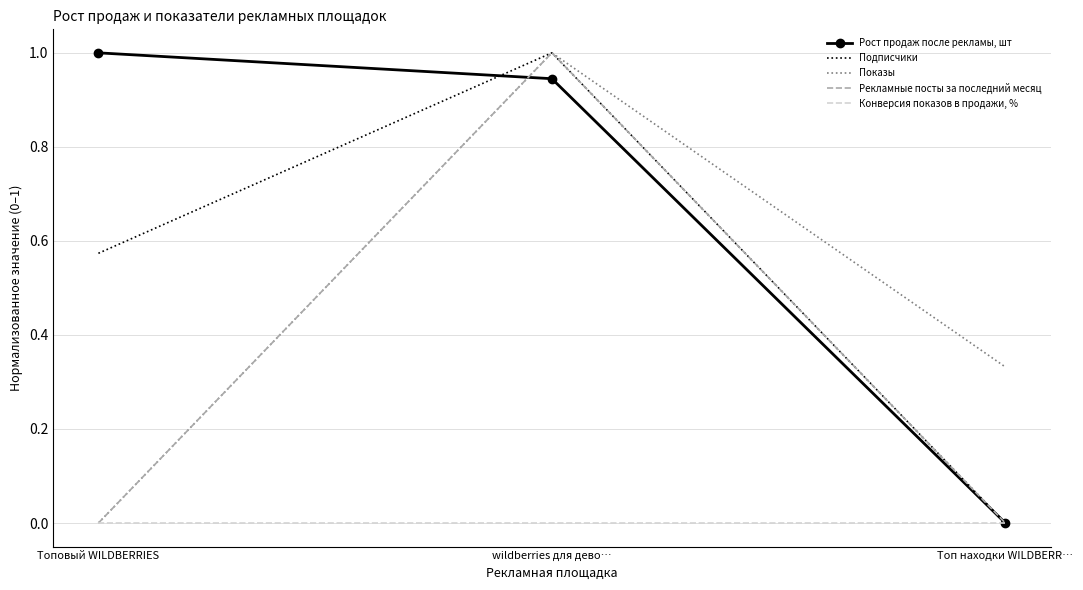

Which category has the lowest value in the Показы series?

Топовый WILDBERRIES